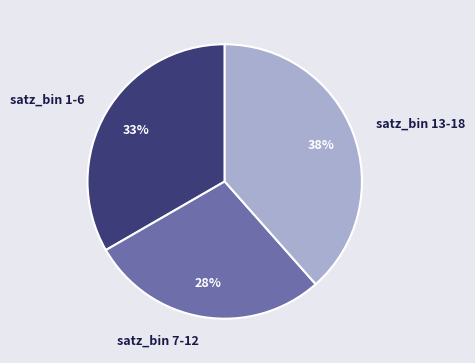

How many slices are in this pie chart?

3